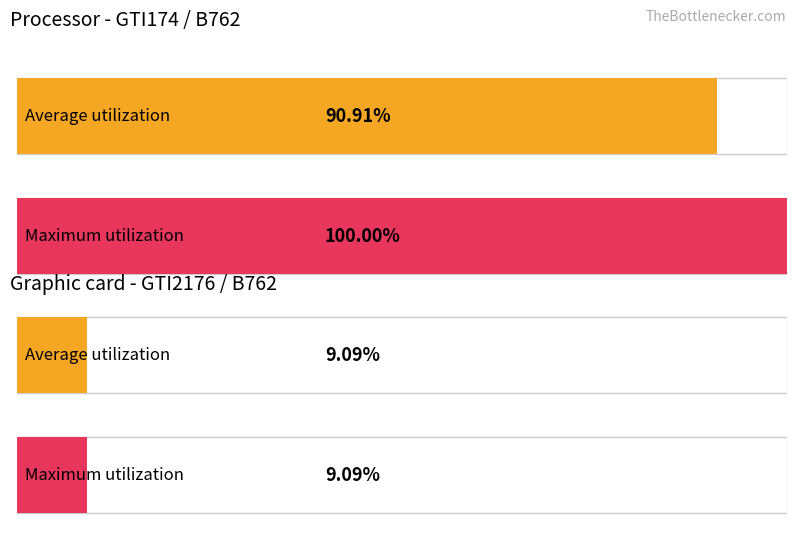

List the series in order of their peak value, lowest first.

GTI2176, GTI174